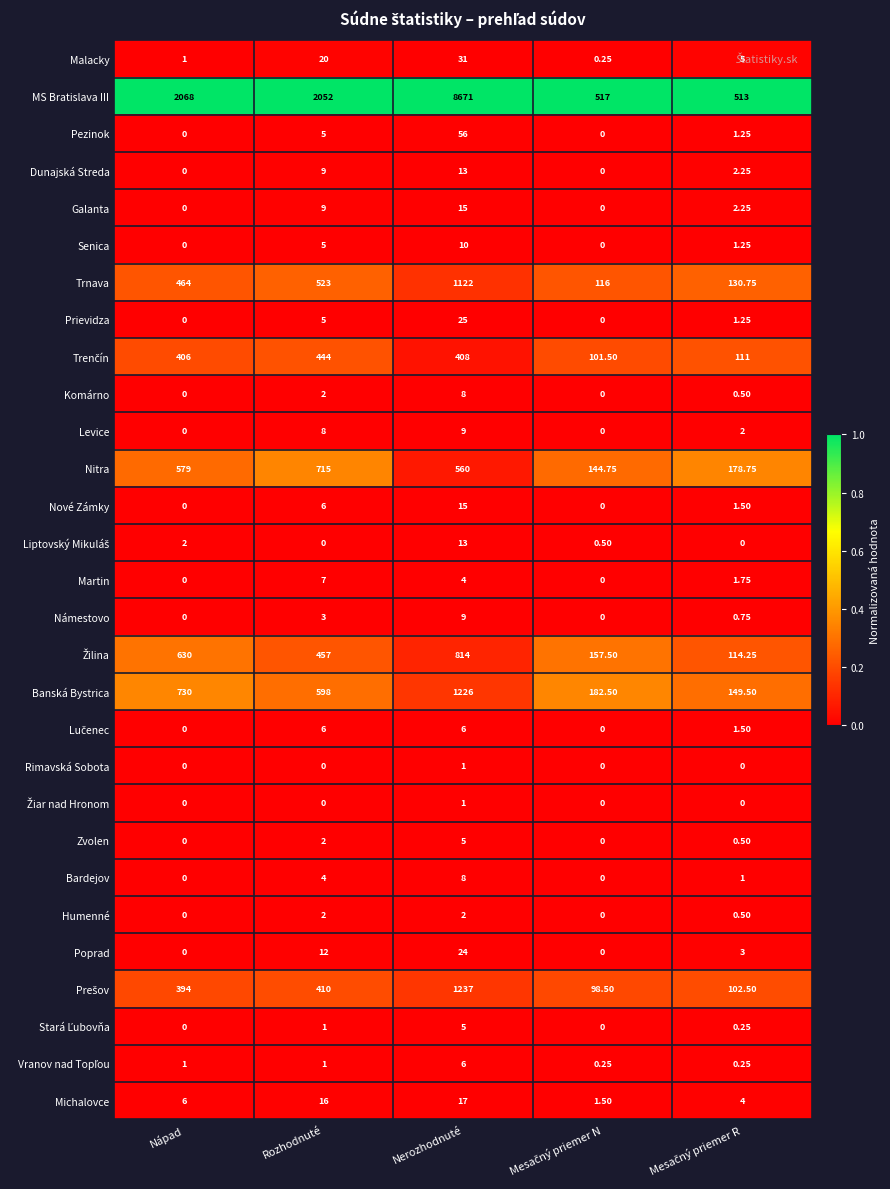

Which category has the highest value across all series?

Nerozhodnuté